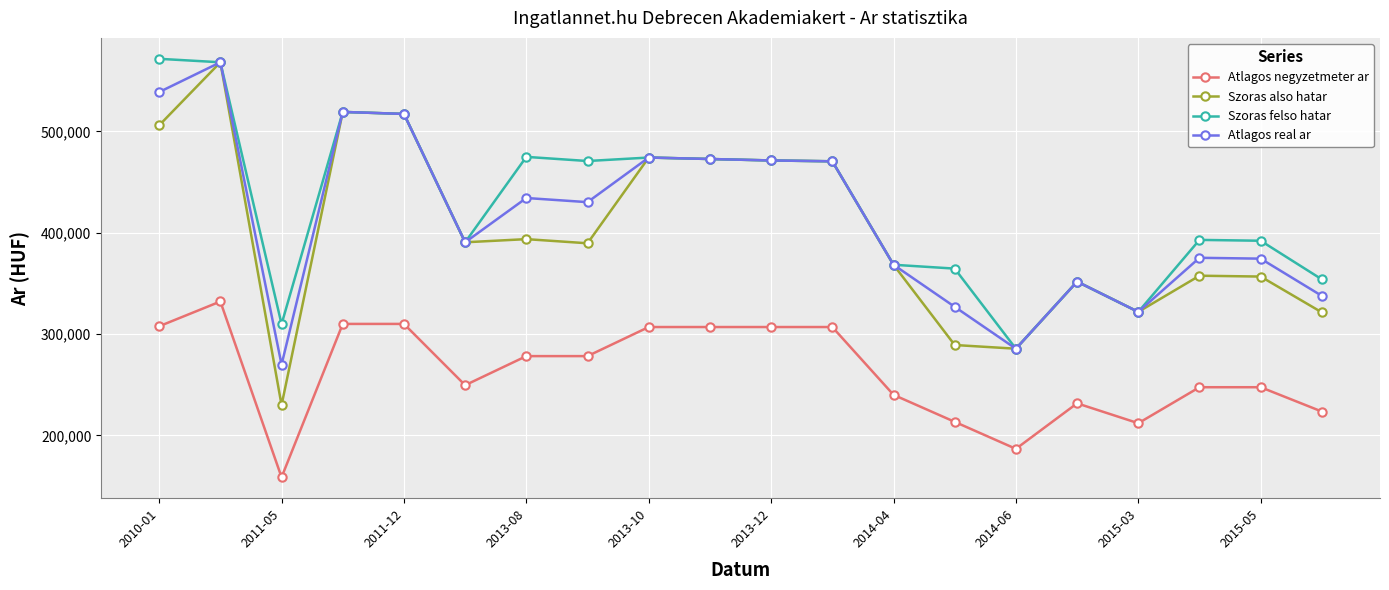

True or false: Atlagos real ar and Atlagos negyzetmeter ar intersect in this chart.

False